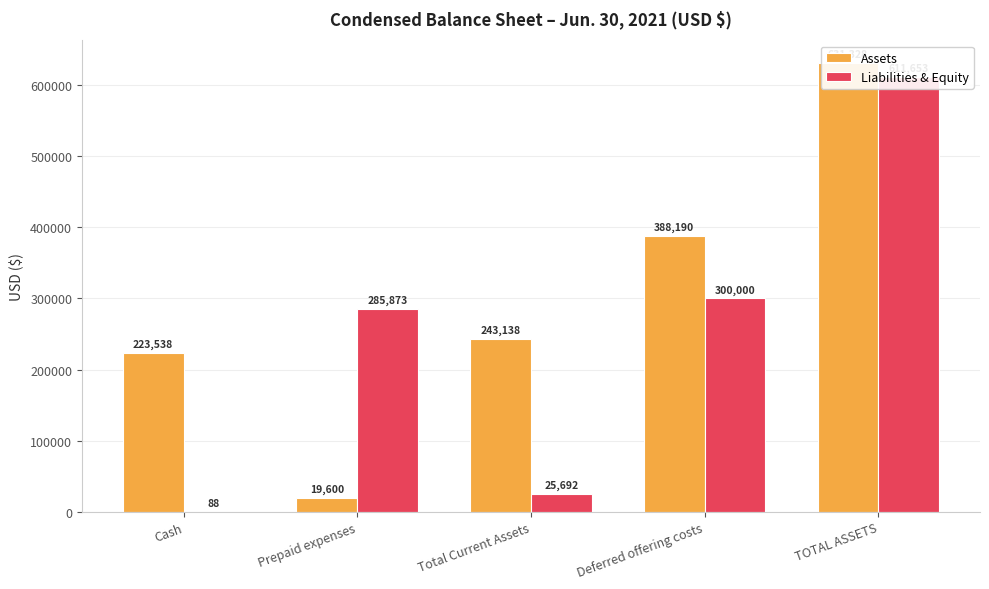

At which category is the sum across all series the highest?

TOTAL ASSETS